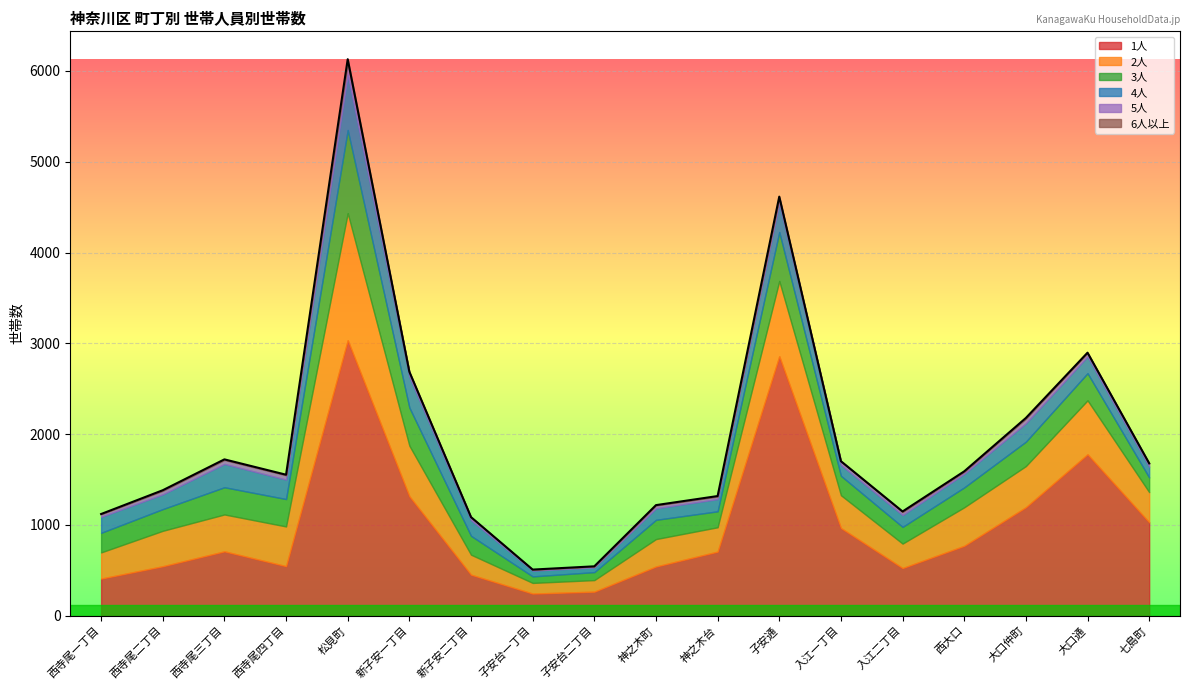

Is it true that 6人以上 equals 6 at 神之木台?

True